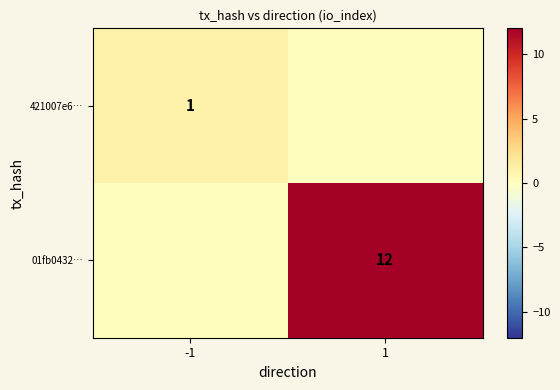

The value of 421007e6… at -1 is 1. True or false?

True